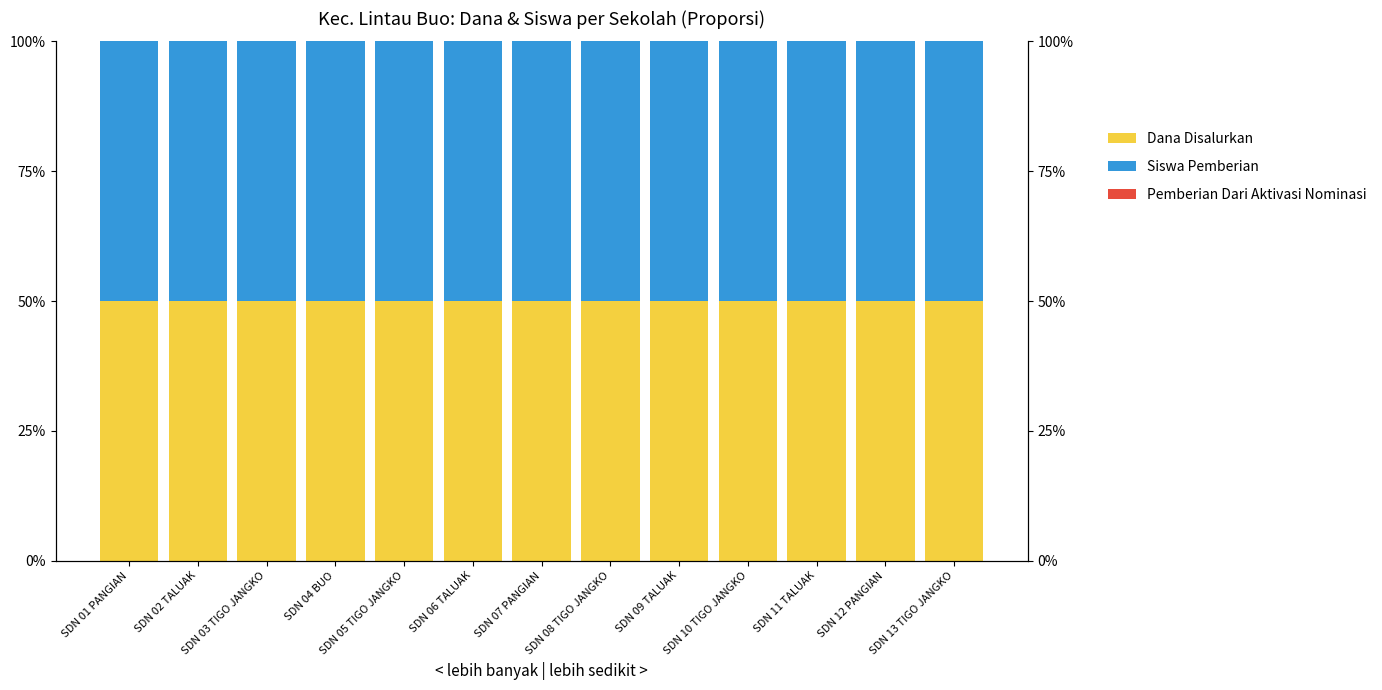

What is the total value across all series at SDN 02 TALUAK?

100